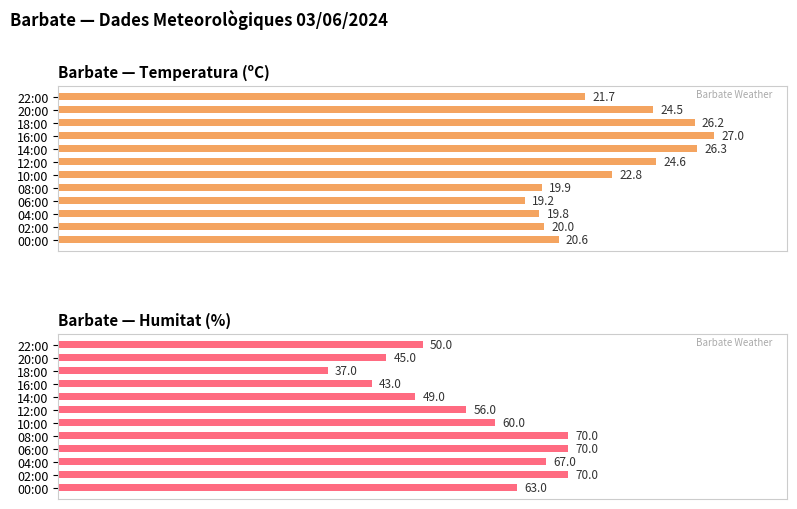

Which has a higher value, 18:00 or 22:00?

18:00